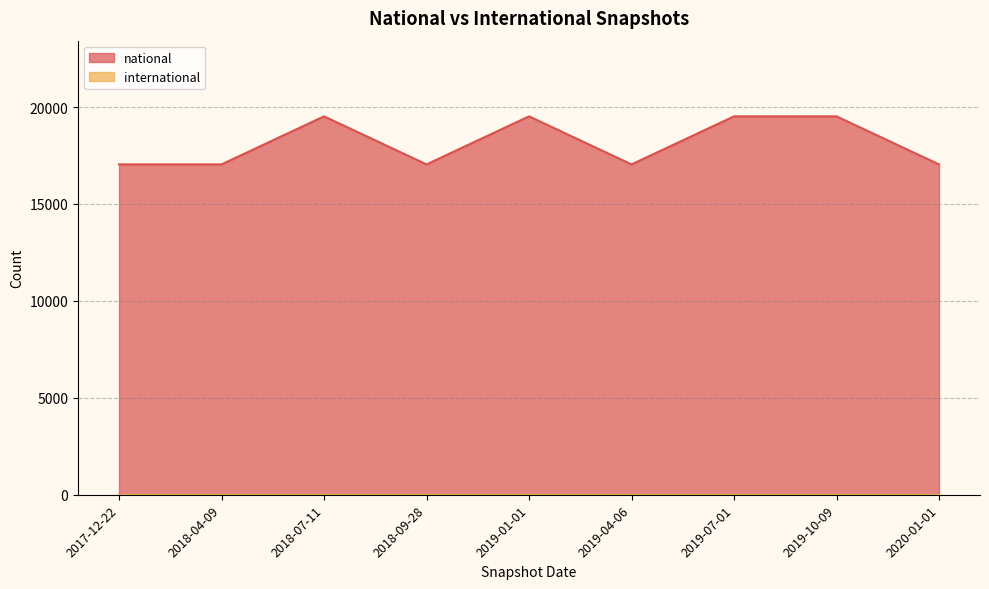

Rank the categories by value from lowest to highest.

2017-12-22, 2018-04-09, 2018-09-28, 2019-04-06, 2020-01-01, 2018-07-11, 2019-01-01, 2019-07-01, 2019-10-09